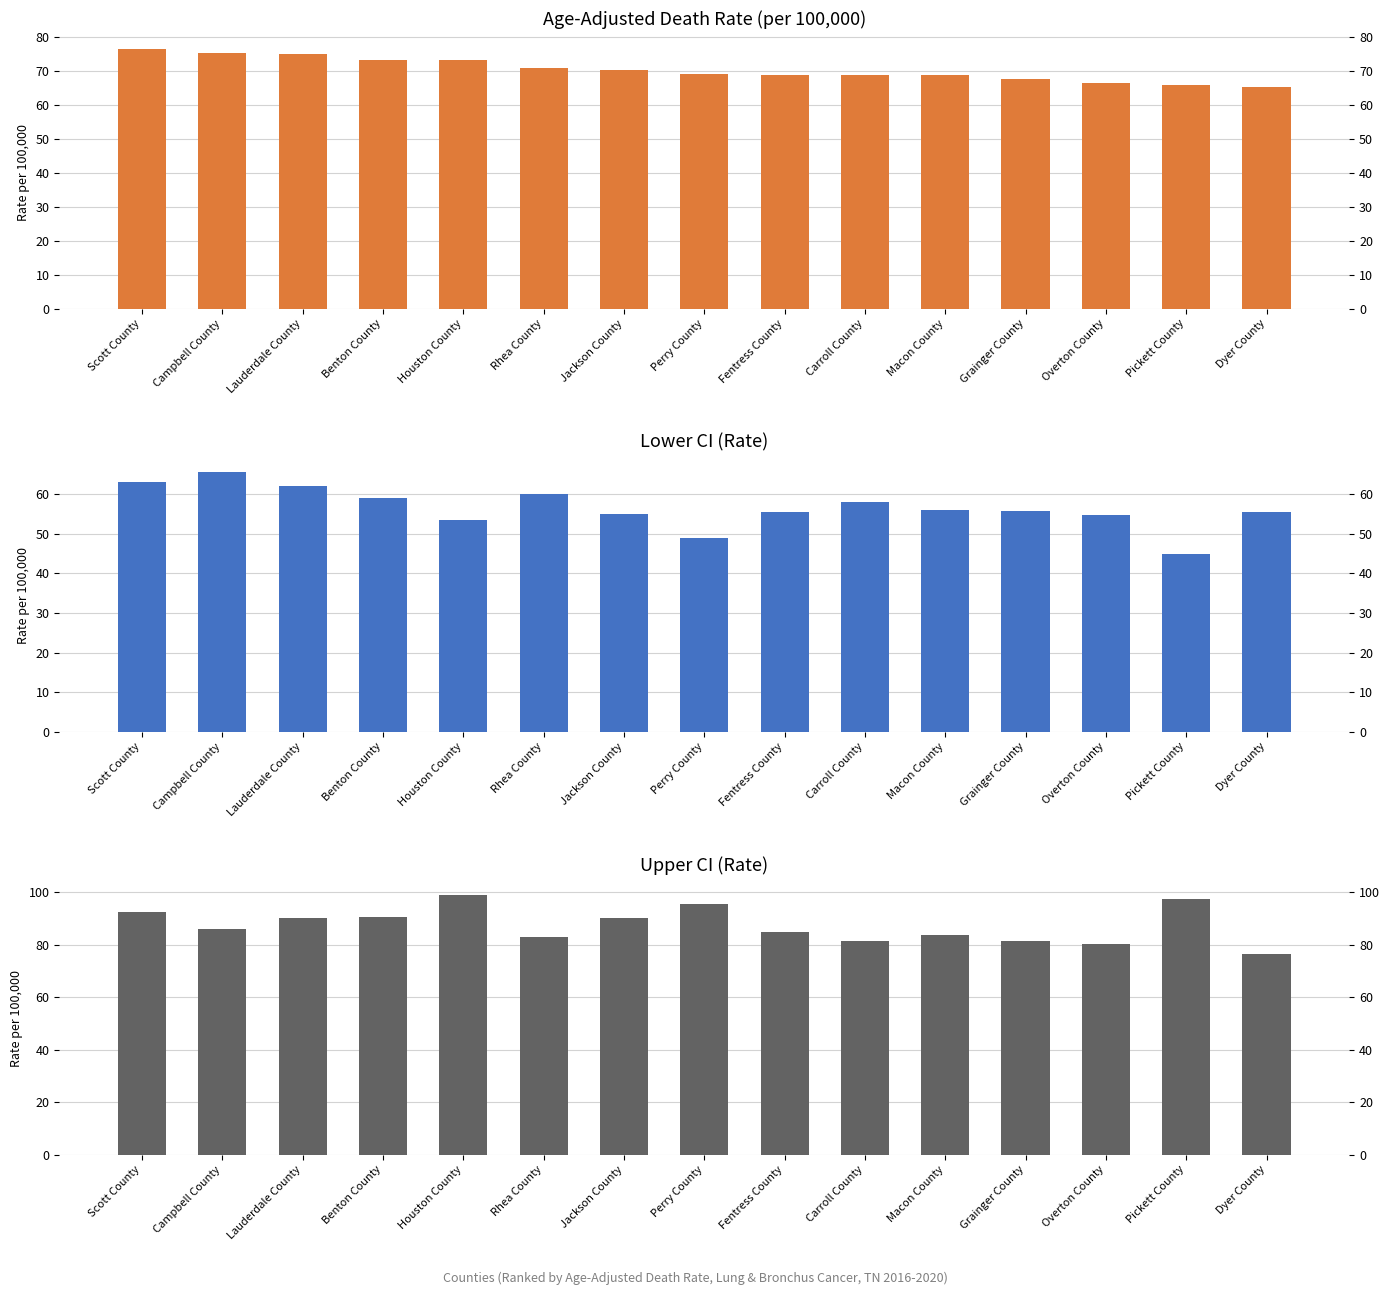

What position from the right is Dyer County?

1